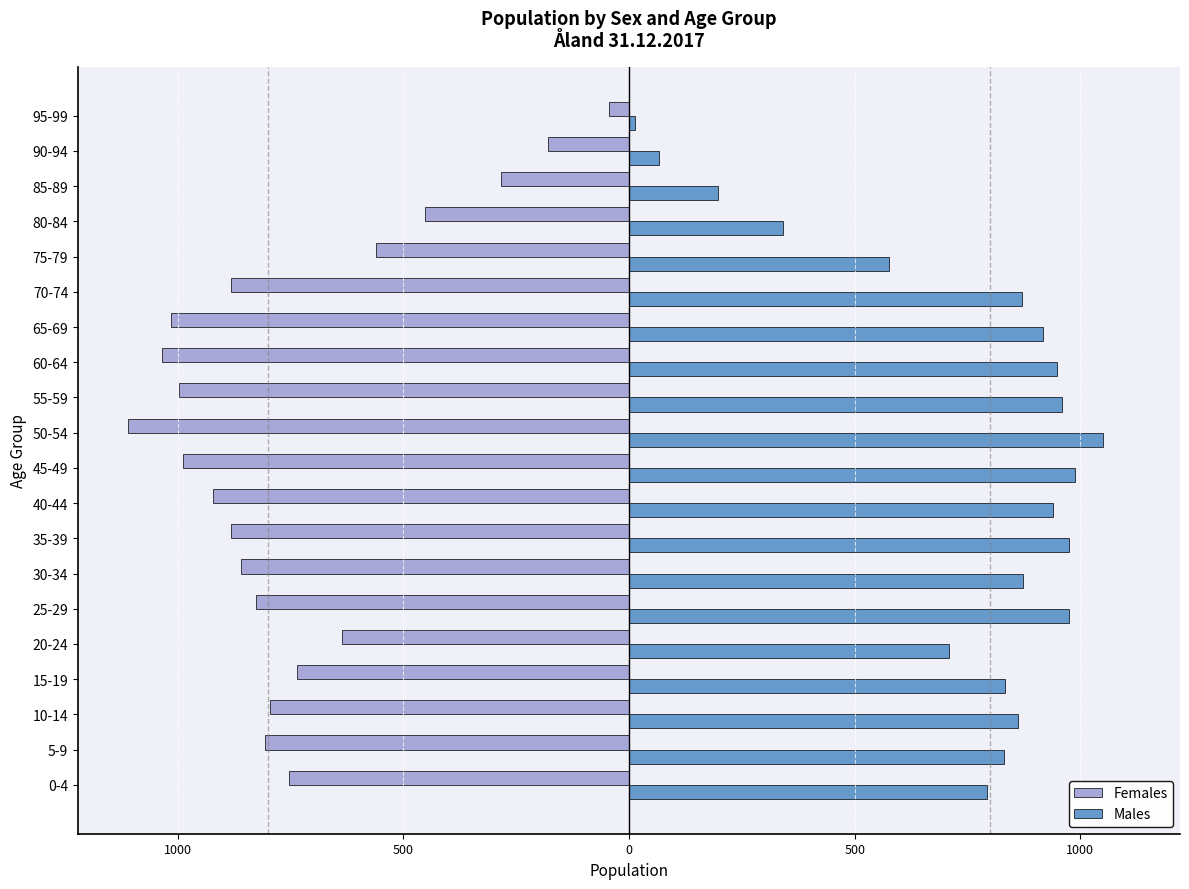

Which series has the widest spread of values?

Females